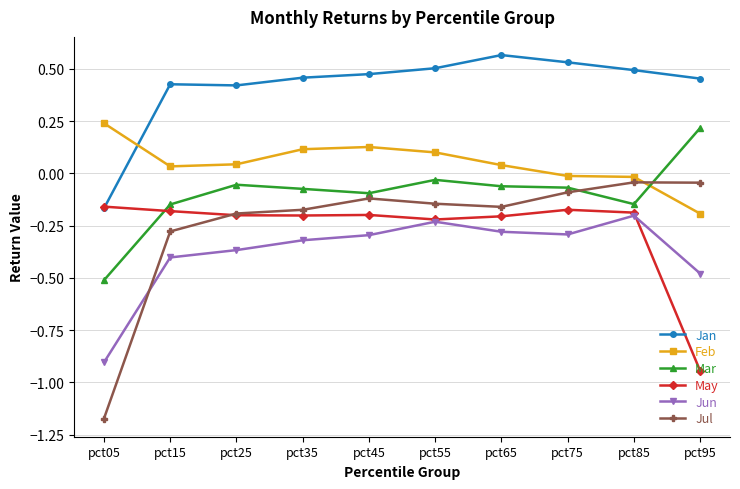

At which label does Feb reach its minimum?

pct95